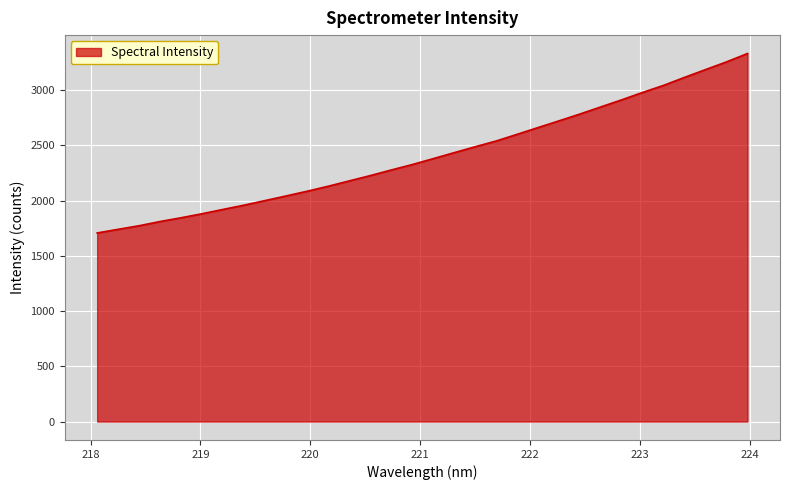

What is the greatest value displayed?

3331.7